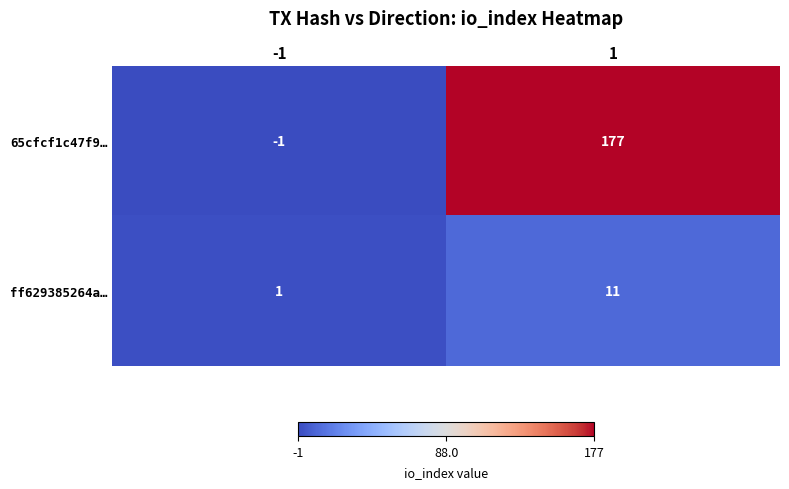

Reading right to left, what are all the values shown in this chart?

65cfcf1c47f9…: 177	-1
ff629385264a…: 11	1